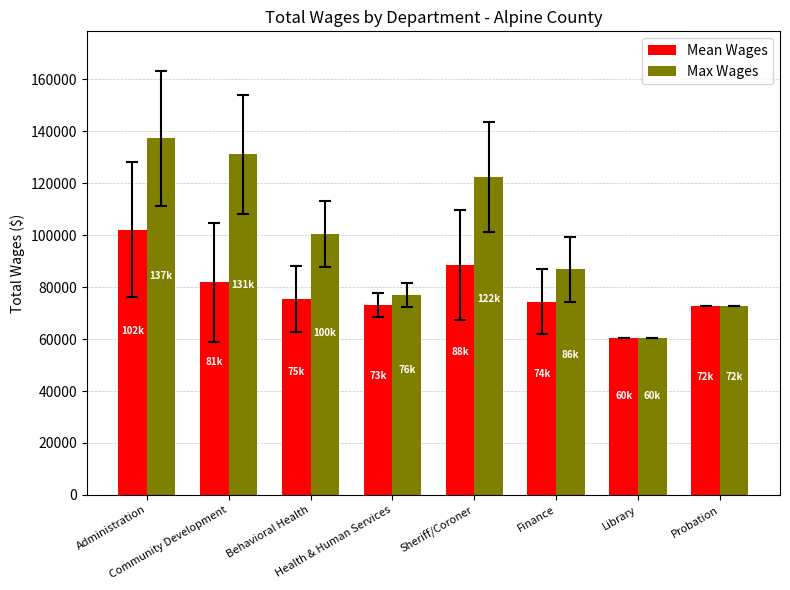

What is the smallest value displayed?

60462